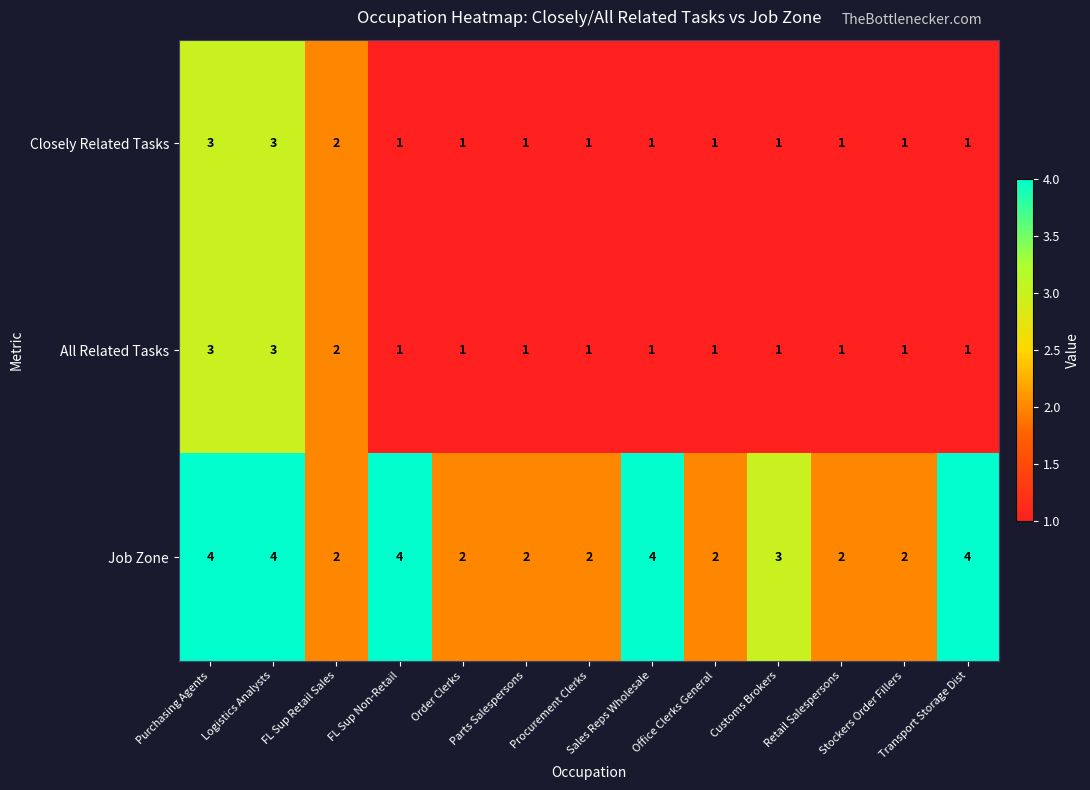

Count the number of categories in the chart.

13